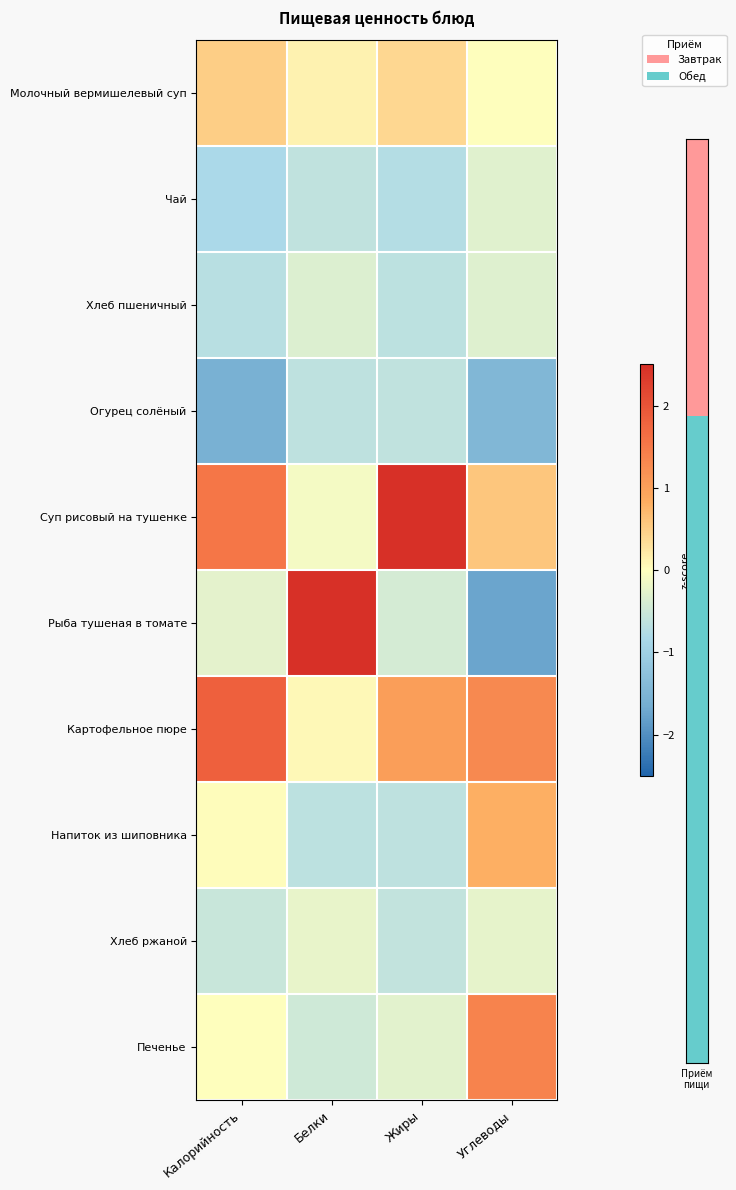

How many categories are shown in the chart?

4